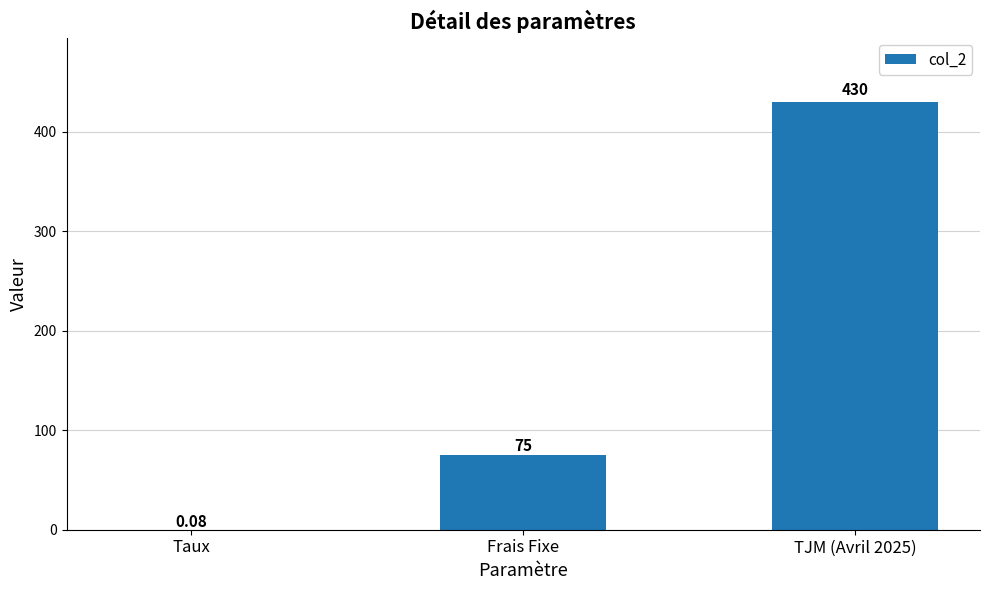

Approximately how many times larger is the value at TJM (Avril 2025) compared to Frais Fixe?

5.7